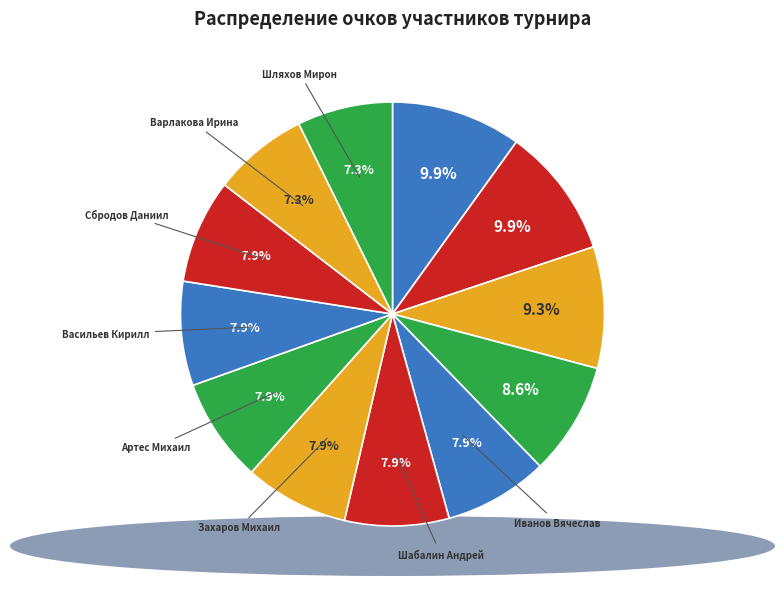

Does any single category account for the majority?

No